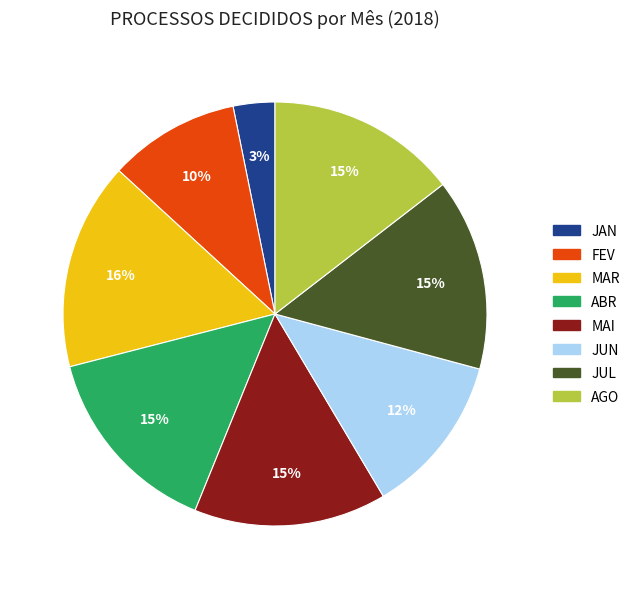

Is there a majority slice in this chart?

No